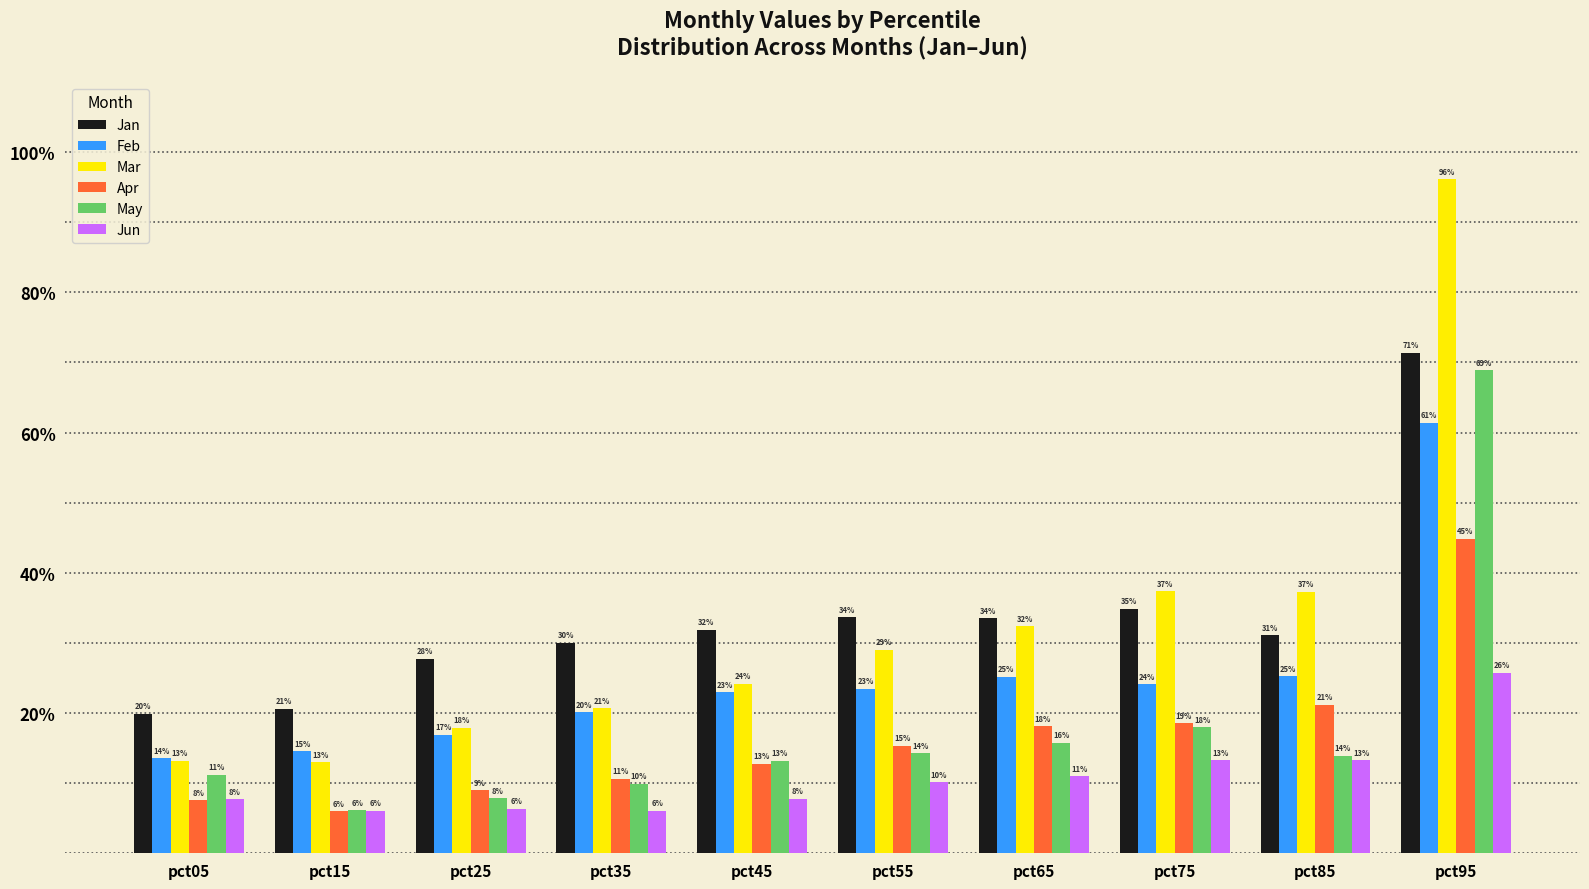

What are all the series names shown in the legend?

Jan, Feb, Mar, Apr, May, Jun